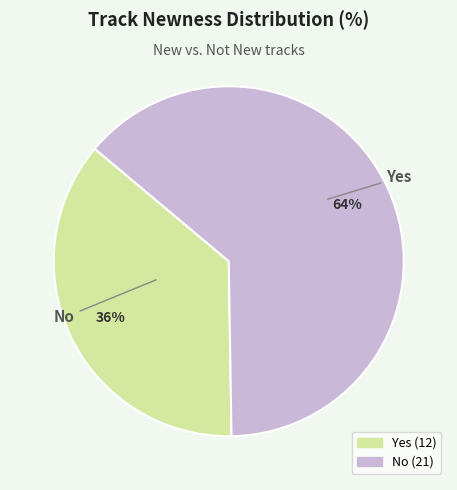

Rank the categories by value from lowest to highest.

Yes, No